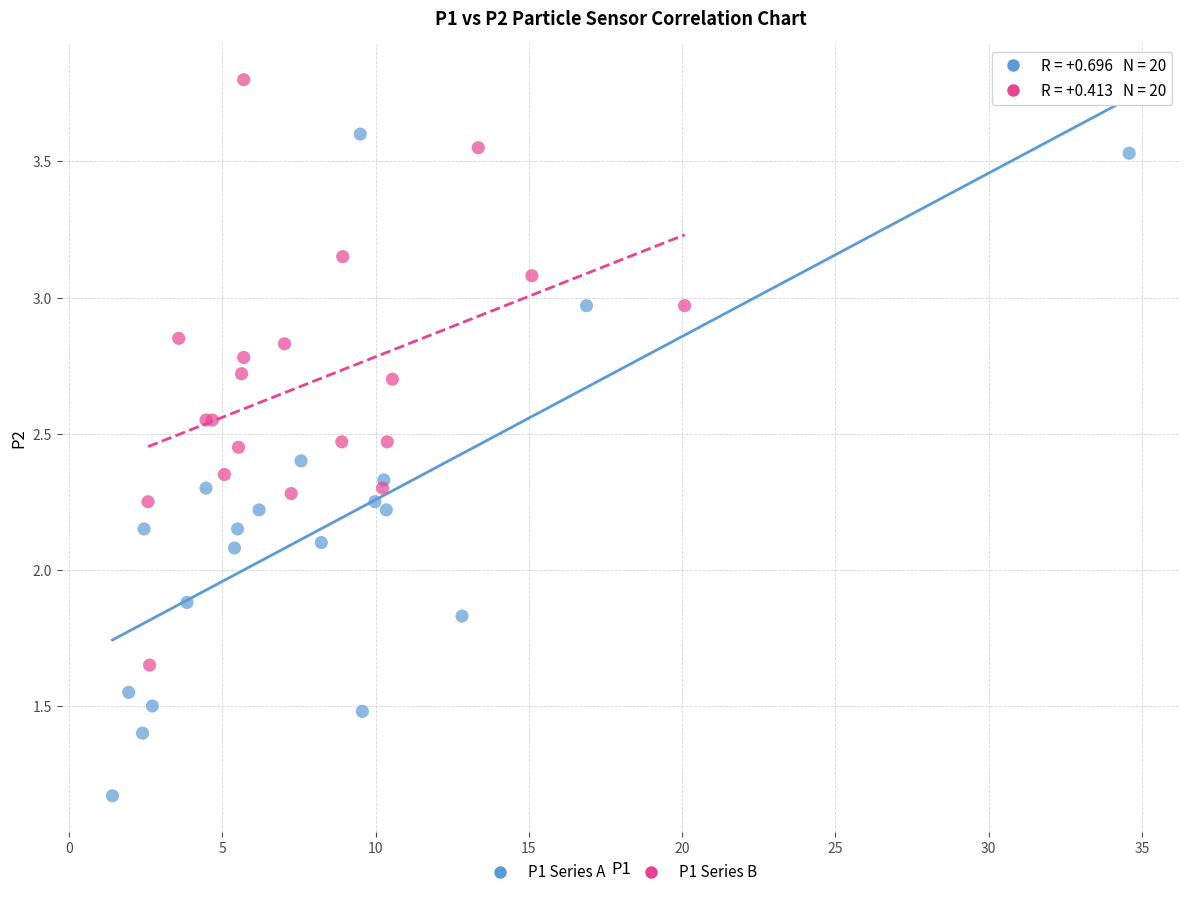

What are all the series names shown in the legend?

P1 Series A, P1 Series B